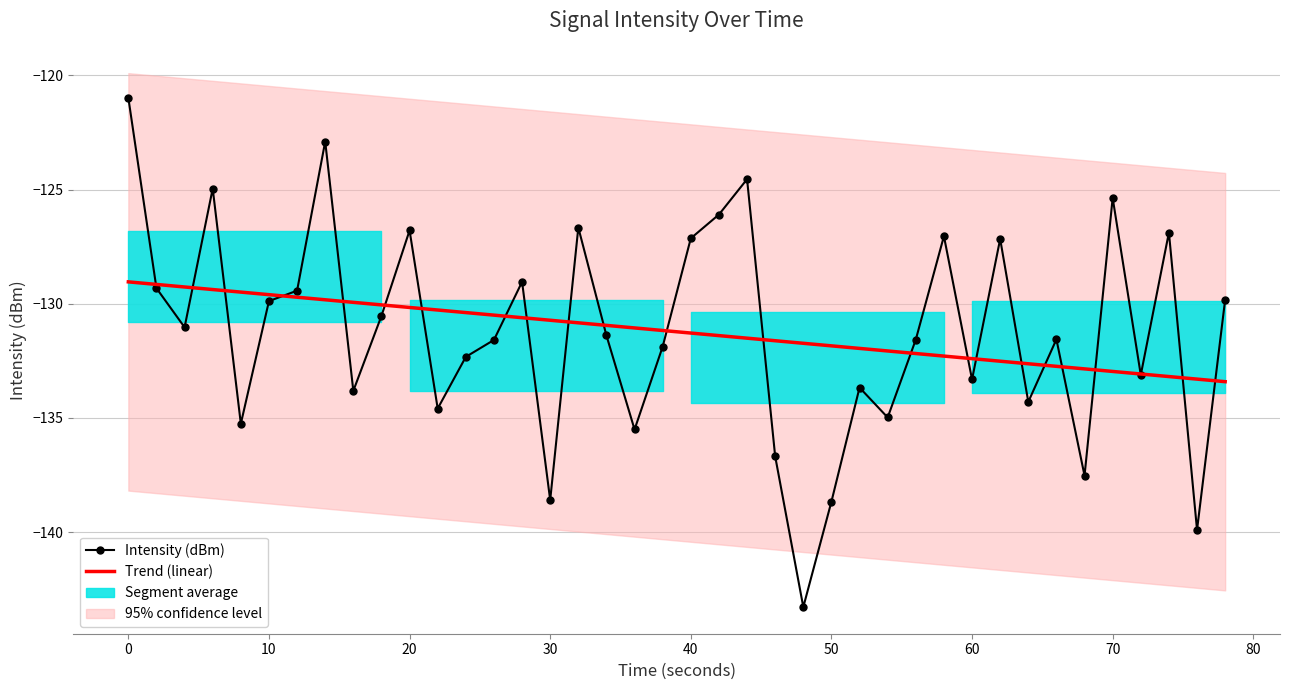

At 80, list the series in order from largest to smallest.

Trend (linear), Intensity (dBm)